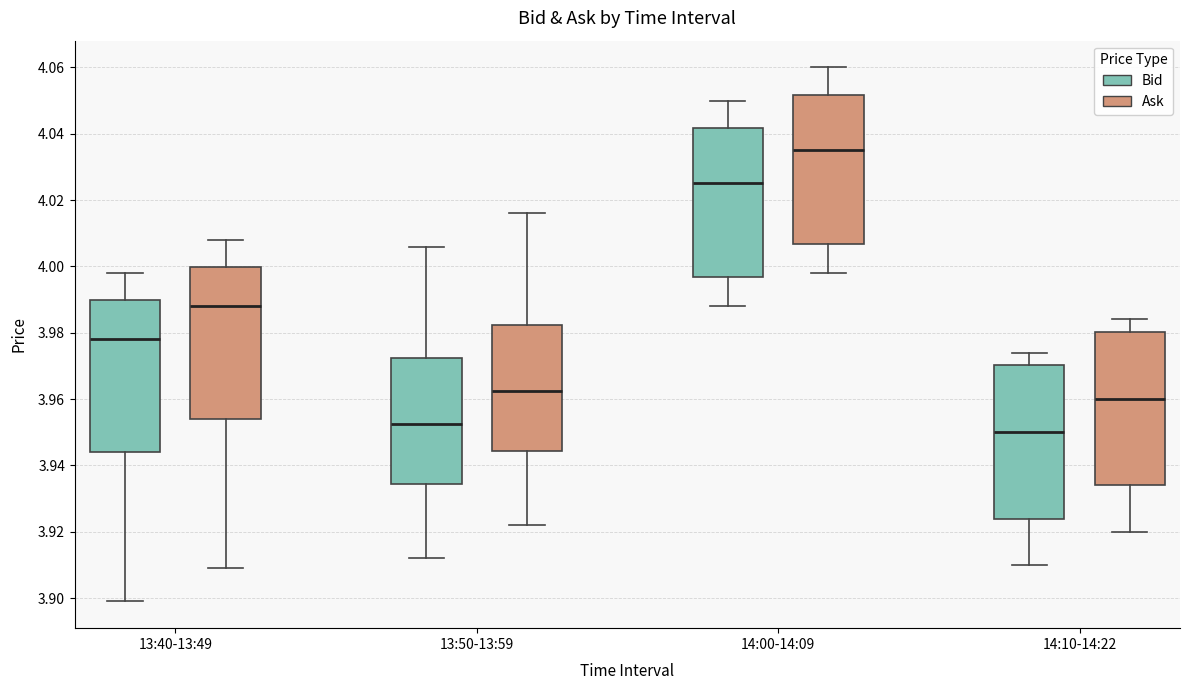

Reading left to right, read every box against the y-axis: the position of its median line, the range the box covers, and the ends of its whiskers. The values are not printed on the chart, so give them approximately, as read against the axis.

13:40-13:49 (Bid): median 3.978, box 3.944 to 3.990, whiskers 3.900 to 3.998
13:40-13:49 (Ask): median 3.988, box 3.954 to 4.000, whiskers 3.910 to 4.008
13:50-13:59 (Bid): median 3.952, box 3.934 to 3.972, whiskers 3.912 to 4.006
13:50-13:59 (Ask): median 3.962, box 3.944 to 3.982, whiskers 3.922 to 4.016
14:00-14:09 (Bid): median 4.026, box 3.996 to 4.042, whiskers 3.988 to 4.050
14:00-14:09 (Ask): median 4.036, box 4.006 to 4.052, whiskers 3.998 to 4.060
14:10-14:22 (Bid): median 3.950, box 3.924 to 3.970, whiskers 3.910 to 3.974
14:10-14:22 (Ask): median 3.960, box 3.934 to 3.980, whiskers 3.920 to 3.984